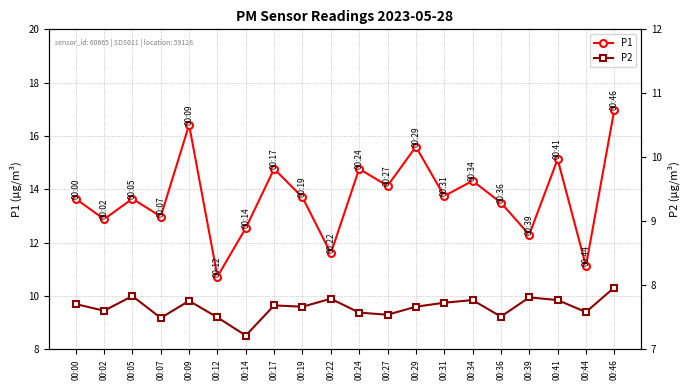

Where is the first local minimum for P2?

00:02